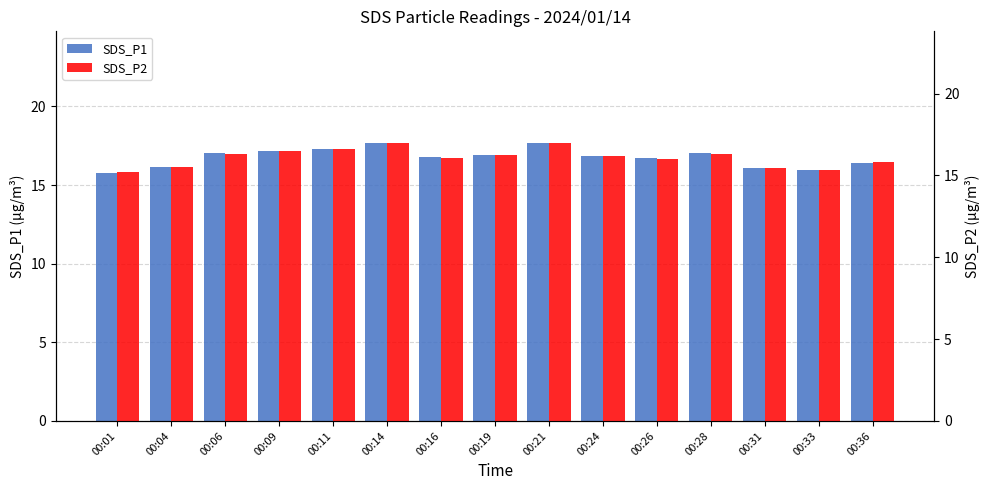

What is the value of the SDS_P1 bar at the 14th from the left?

15.9